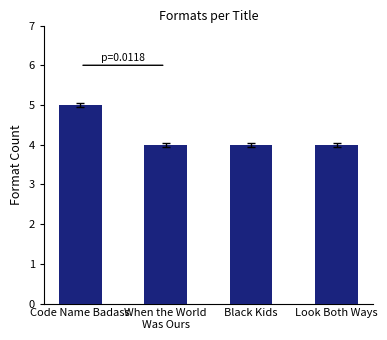

How many bars are there in total?

4